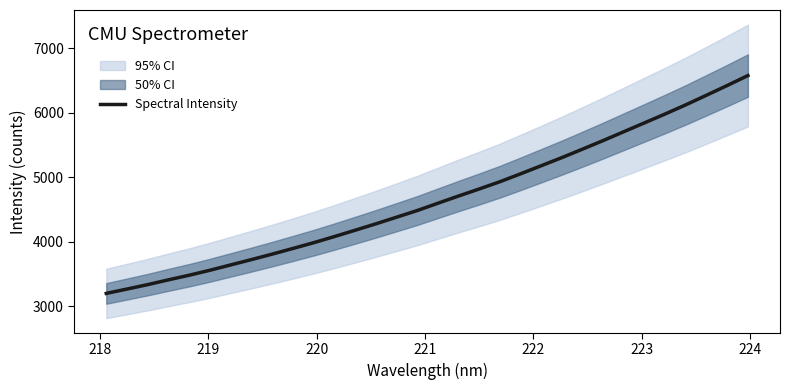

What is the average value?

4663.2